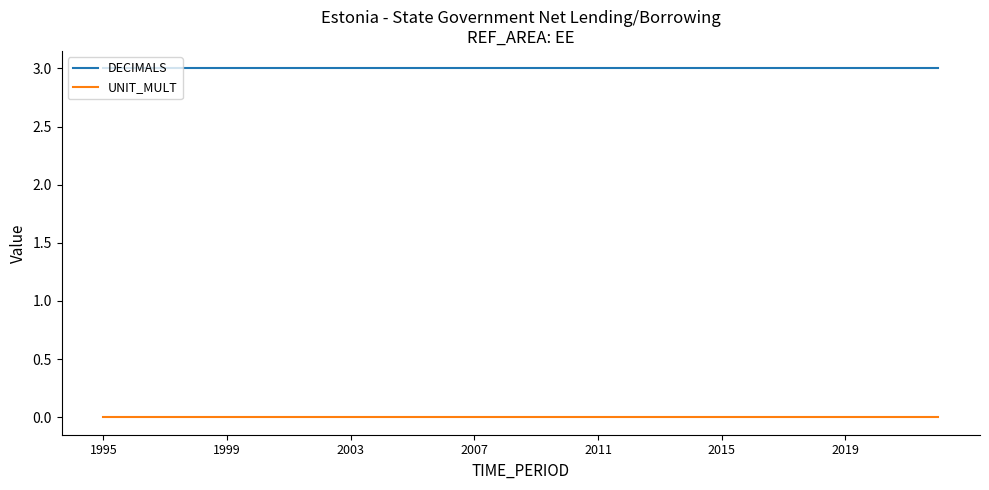

Does the chart display data point markers on the line(s)?

No